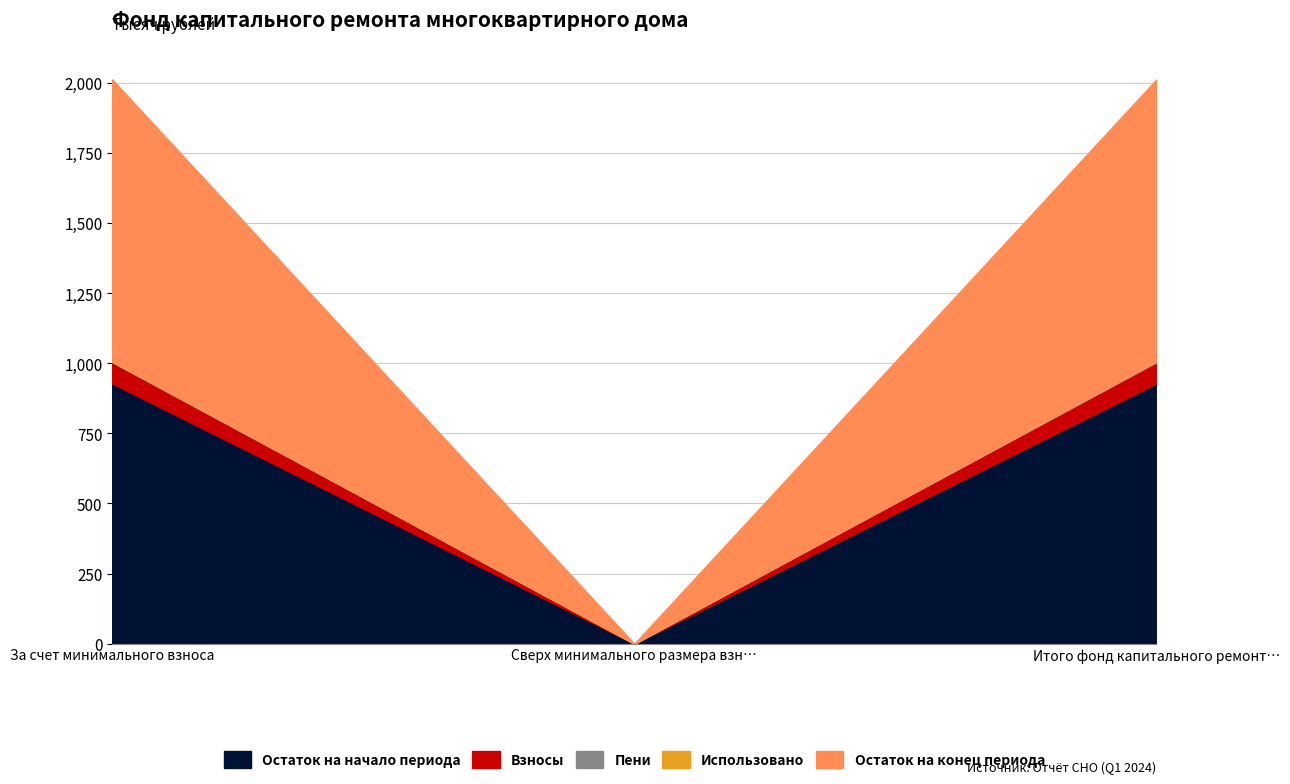

At how many categories does at least one series exceed 764?

2